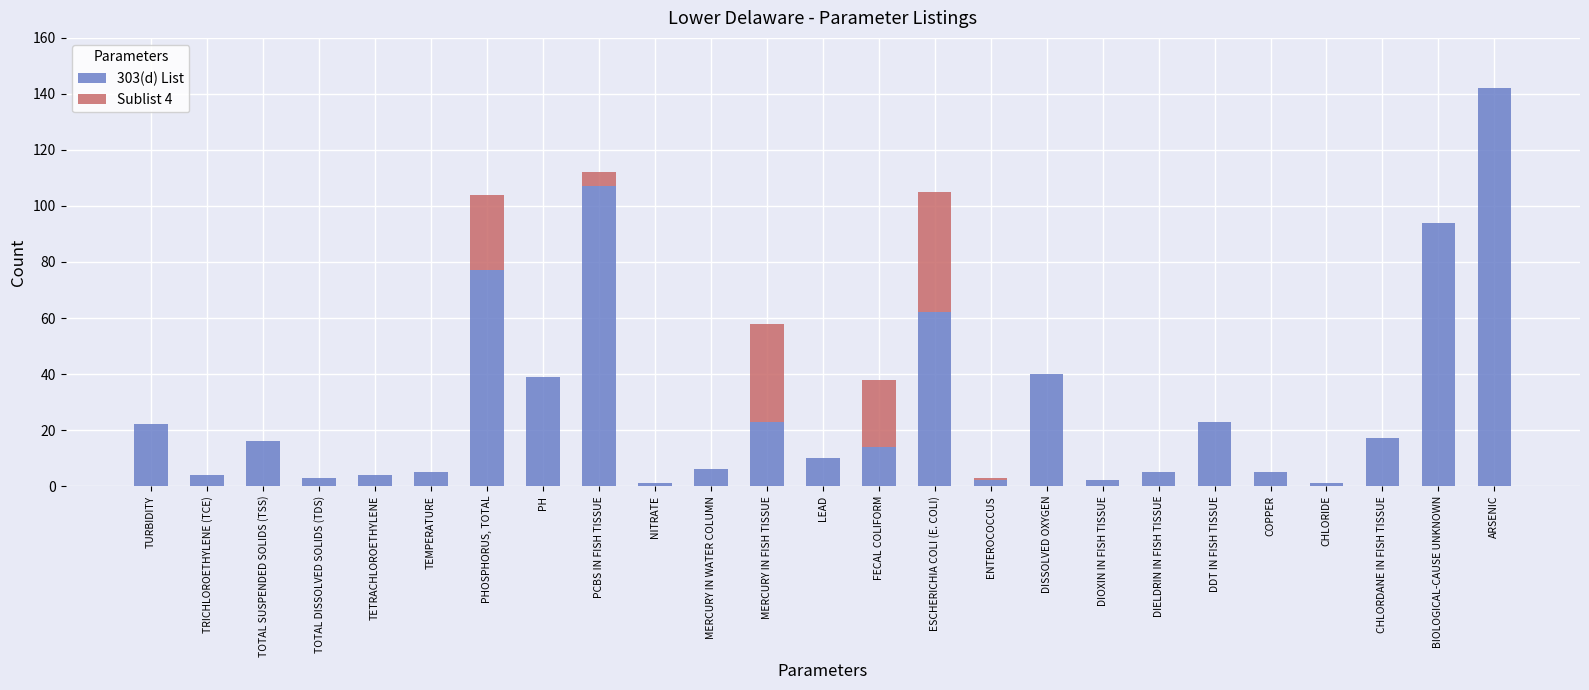

Count the number of categories in the chart.

25